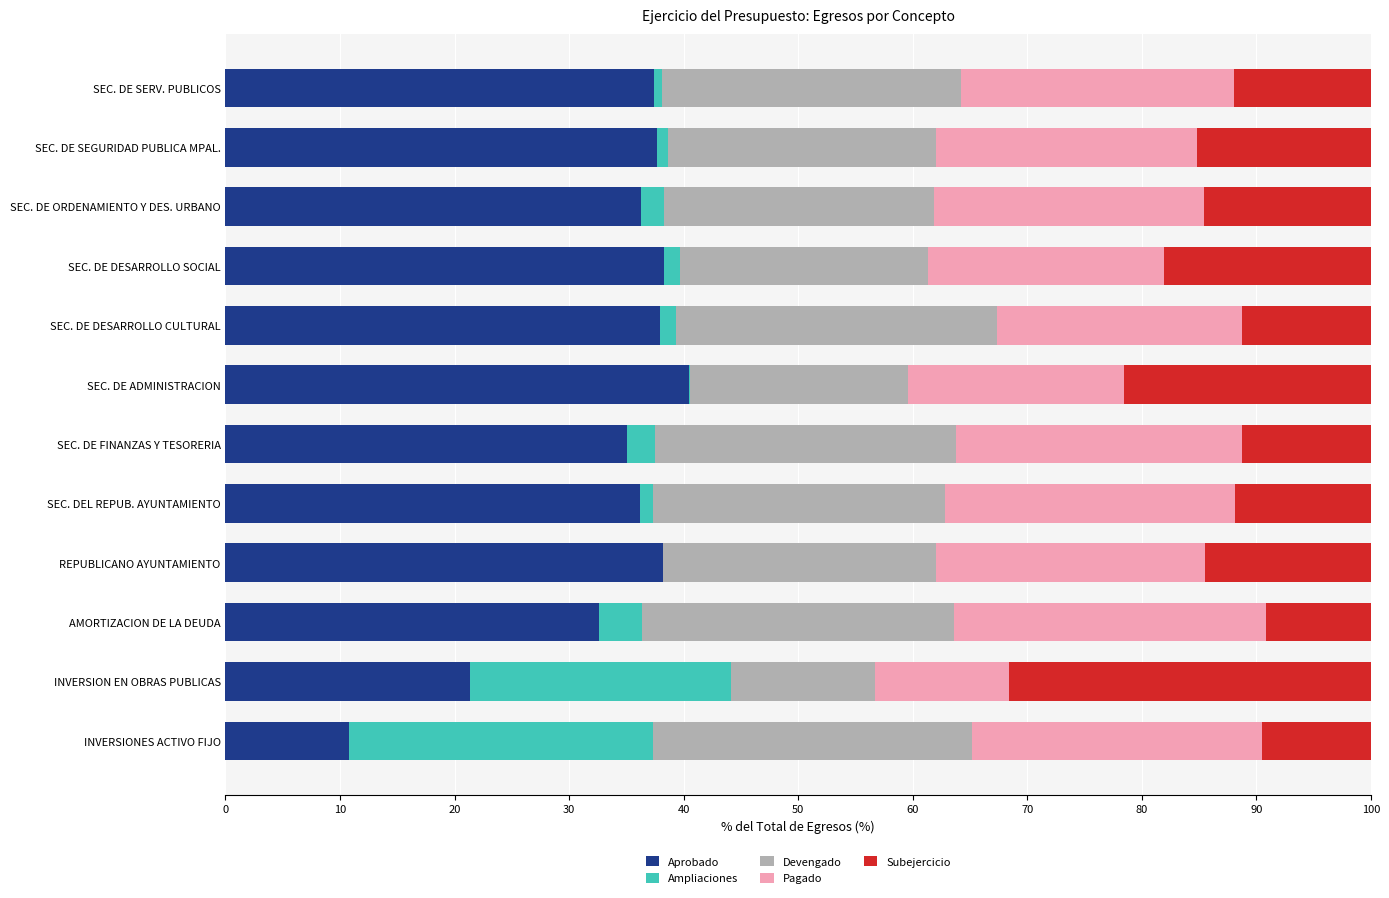

Is it true that Aprobado equals 32.6 at AMORTIZACION DE LA DEUDA?

True